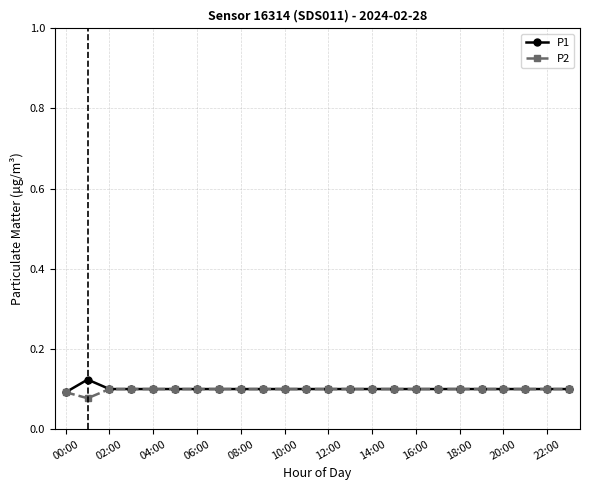

Count the number of categories in the chart.

24